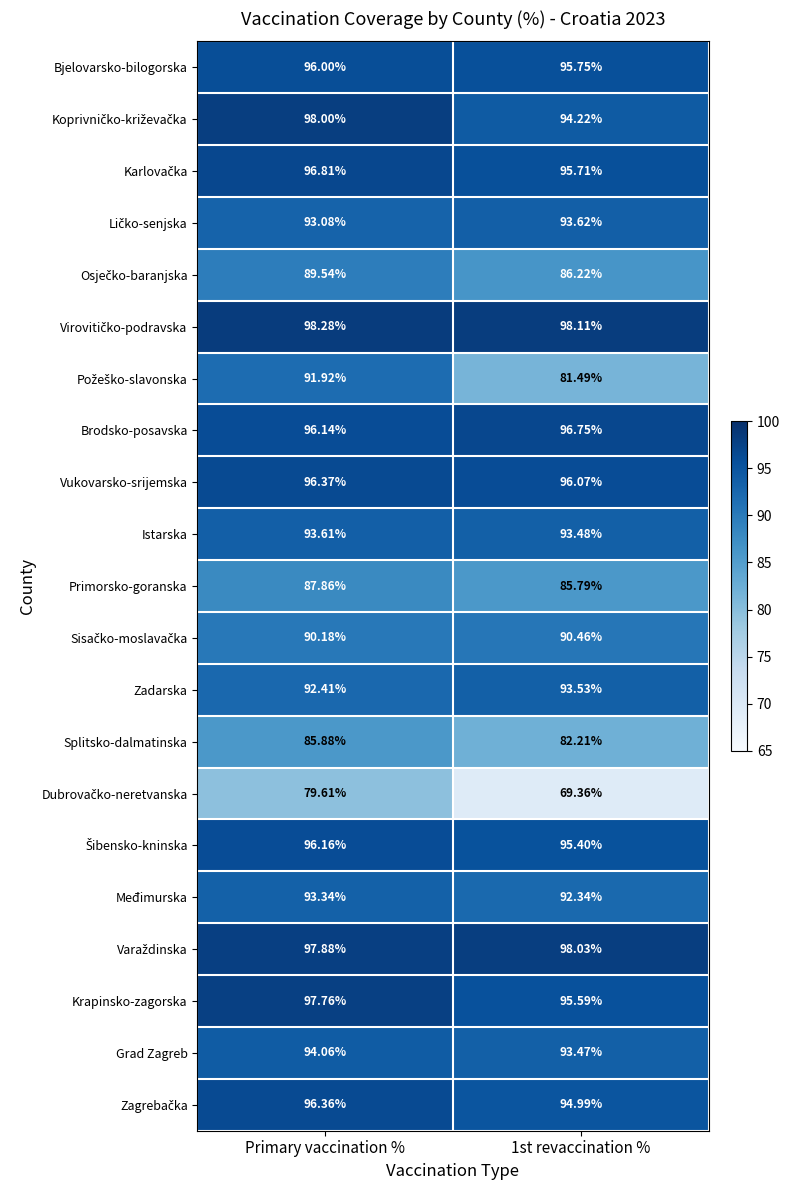

Where does the Krapinsko-zagorska series first go above 97?

Primary vaccination %